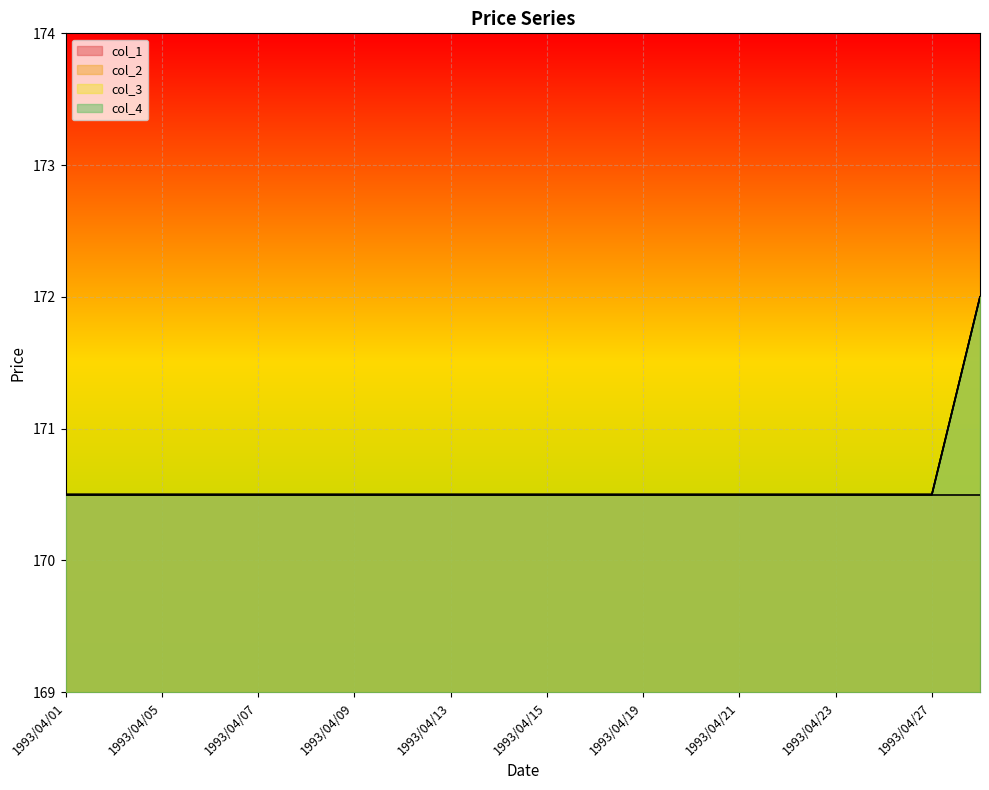

Read the col_4 value at 1993/04/08.

170.5